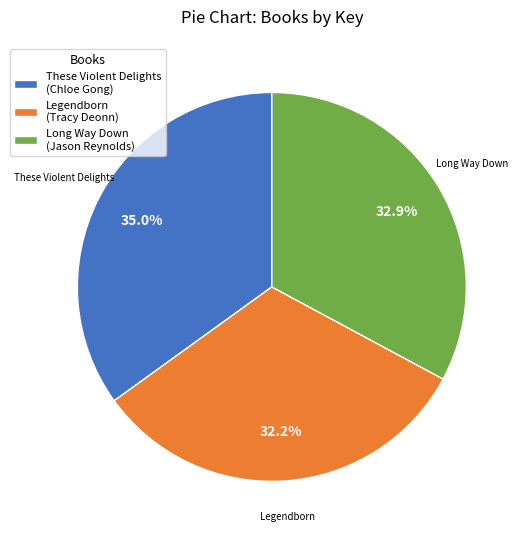

Is Long Way Down (Jason Reynolds) the majority of the pie?

No